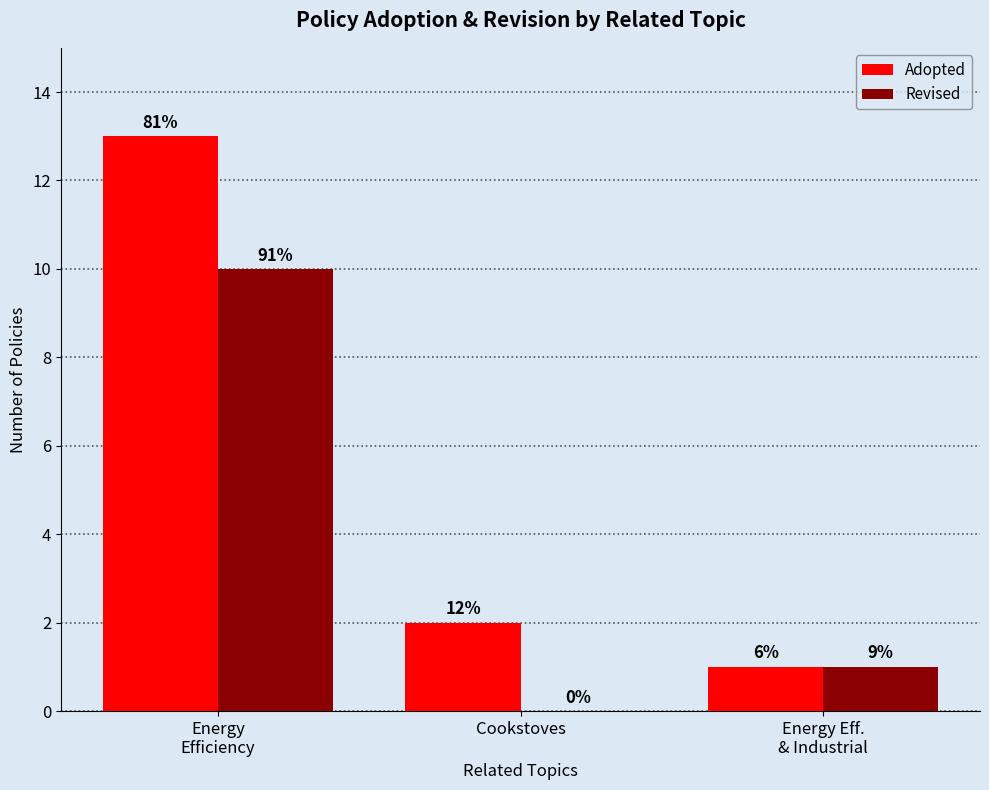

How many groups of bars are there?

3